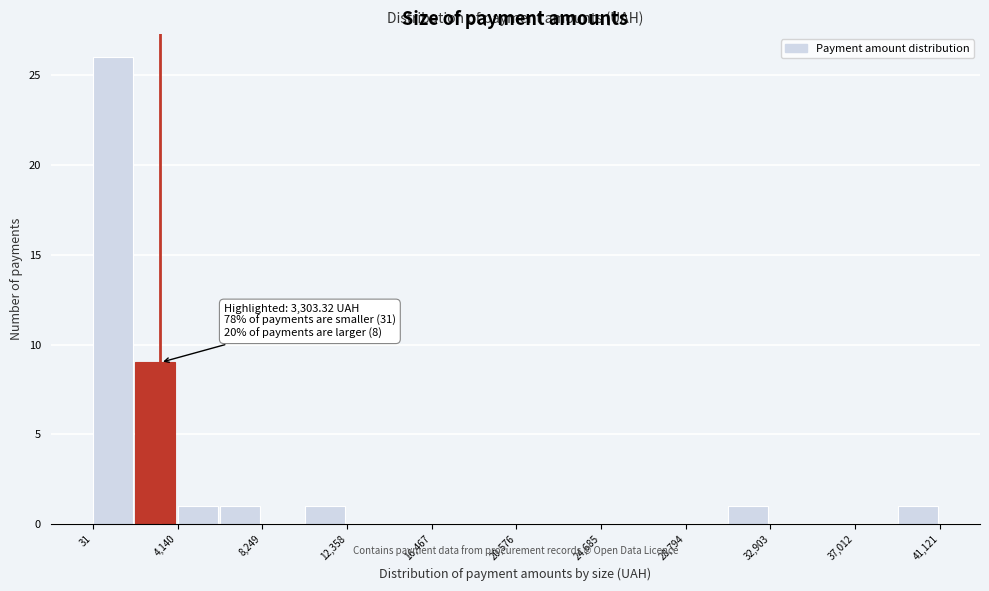

Over which range of the x-axis is the bar tallest?

0 to 2000